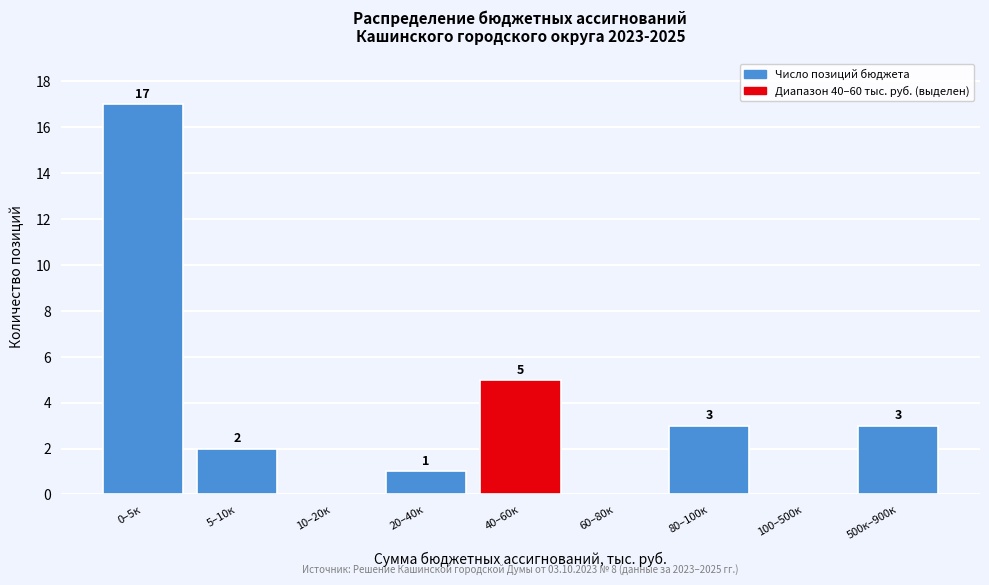

Reading left to right, list all the values displayed in this chart.

0–5к=17	5–10к=2	10–20к=0	20–40к=1	40–60к=5	60–80к=0	80–100к=3	100–500к=0	500к–900к=3